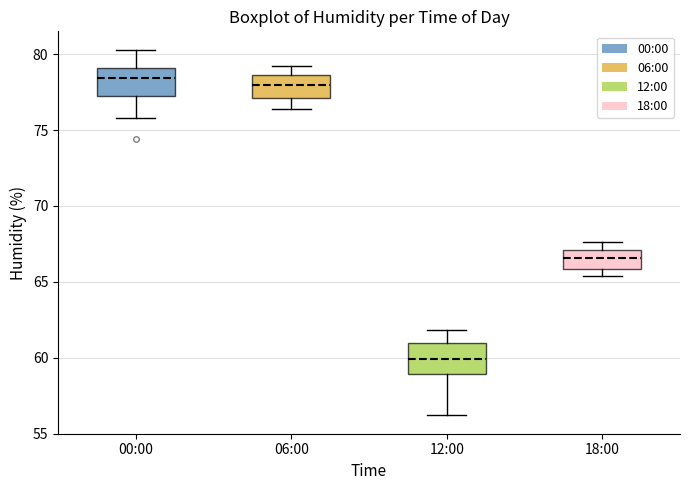

Reading left to right, read every box against the y-axis: the position of its median line, the range the box covers, and the ends of its whiskers. The values are not printed on the chart, so give them approximately, as read against the axis.

00:00: median 78.5, box 77.5 to 79.0, whiskers 76.0 to 80.5
06:00: median 78.0, box 77.0 to 78.5, whiskers 76.5 to 79.0
12:00: median 60.0, box 59.0 to 61.0, whiskers 56.0 to 62.0
18:00: median 66.5, box 66.0 to 67.0, whiskers 65.5 to 67.5